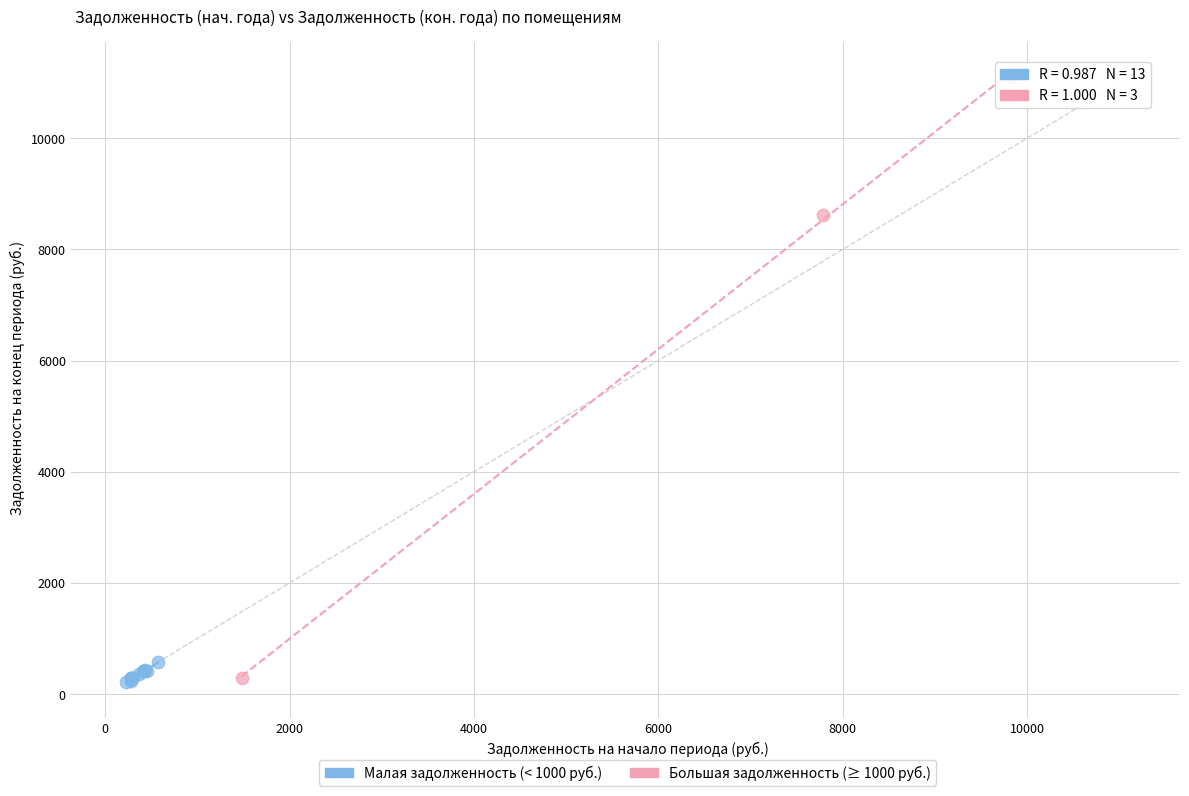

Which series has the largest Y range (max minus min)?

Большая задолженность (≥ 1000 руб.)